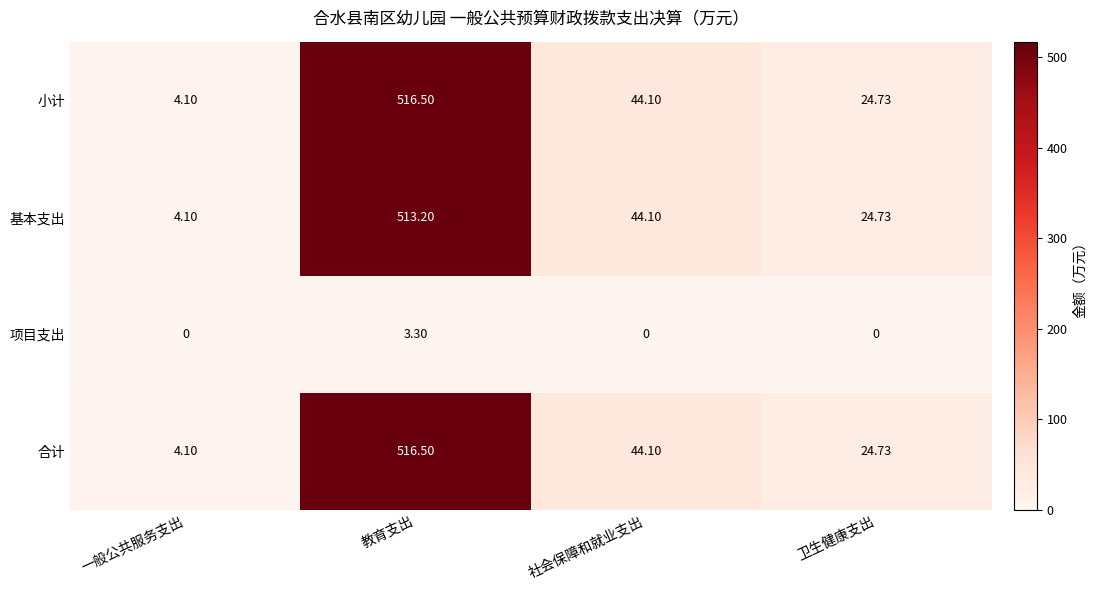

Rank the categories by 小计 value from highest to lowest.

教育支出, 社会保障和就业支出, 卫生健康支出, 一般公共服务支出